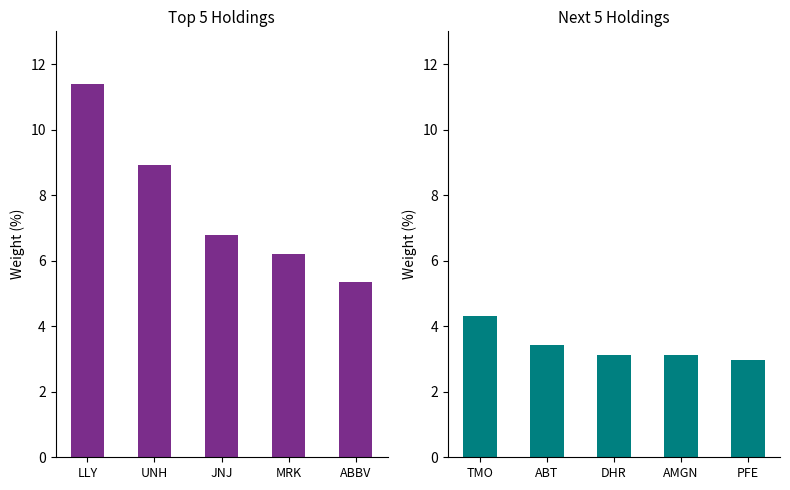

What is the value of the Next 5 Holdings bar at the 1st from the left?

4.3